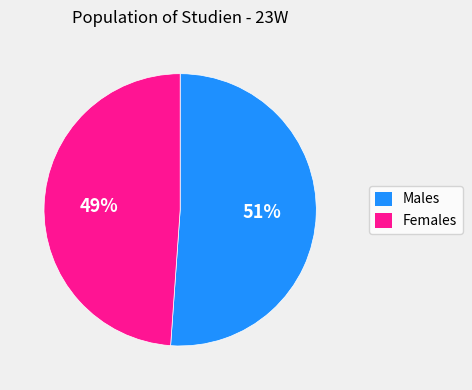

Count the number of slices in the pie.

2